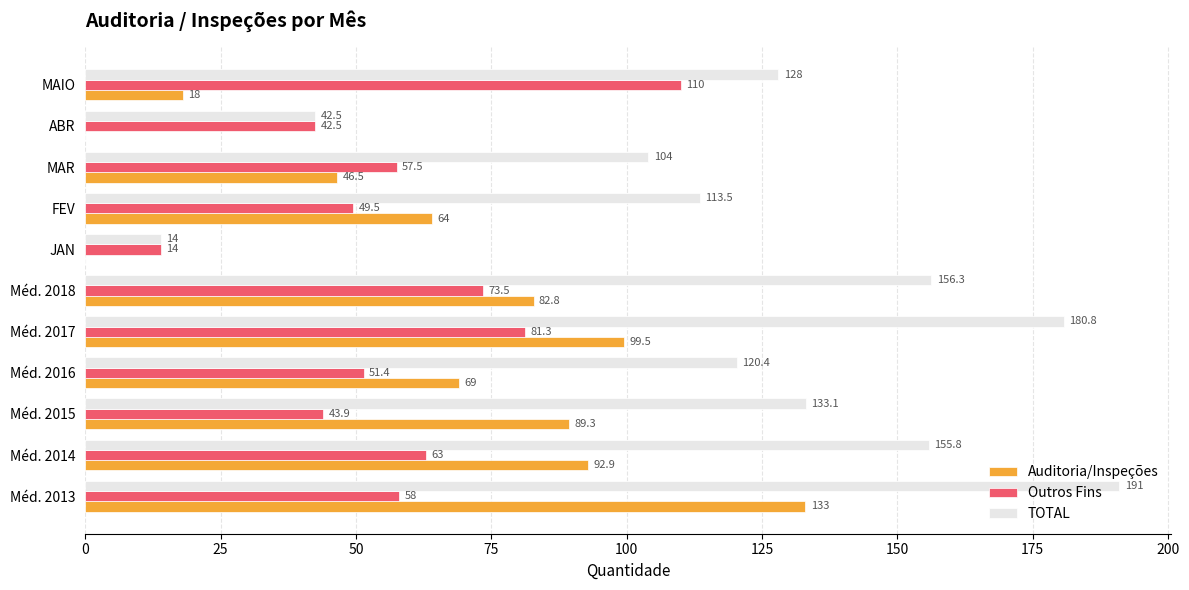

What is the sum of the Auditoria/Inspeções values at Méd. 2016 and Méd. 2014?

161.9